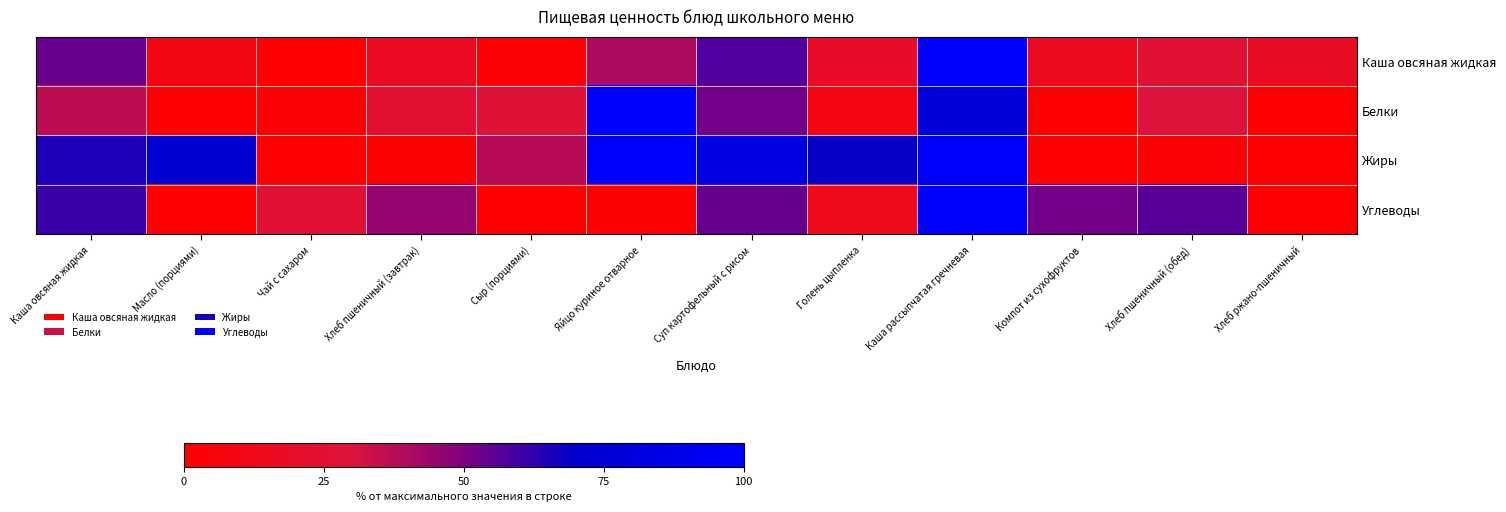

Which series has the widest spread of values?

Каша овсяная жидкая